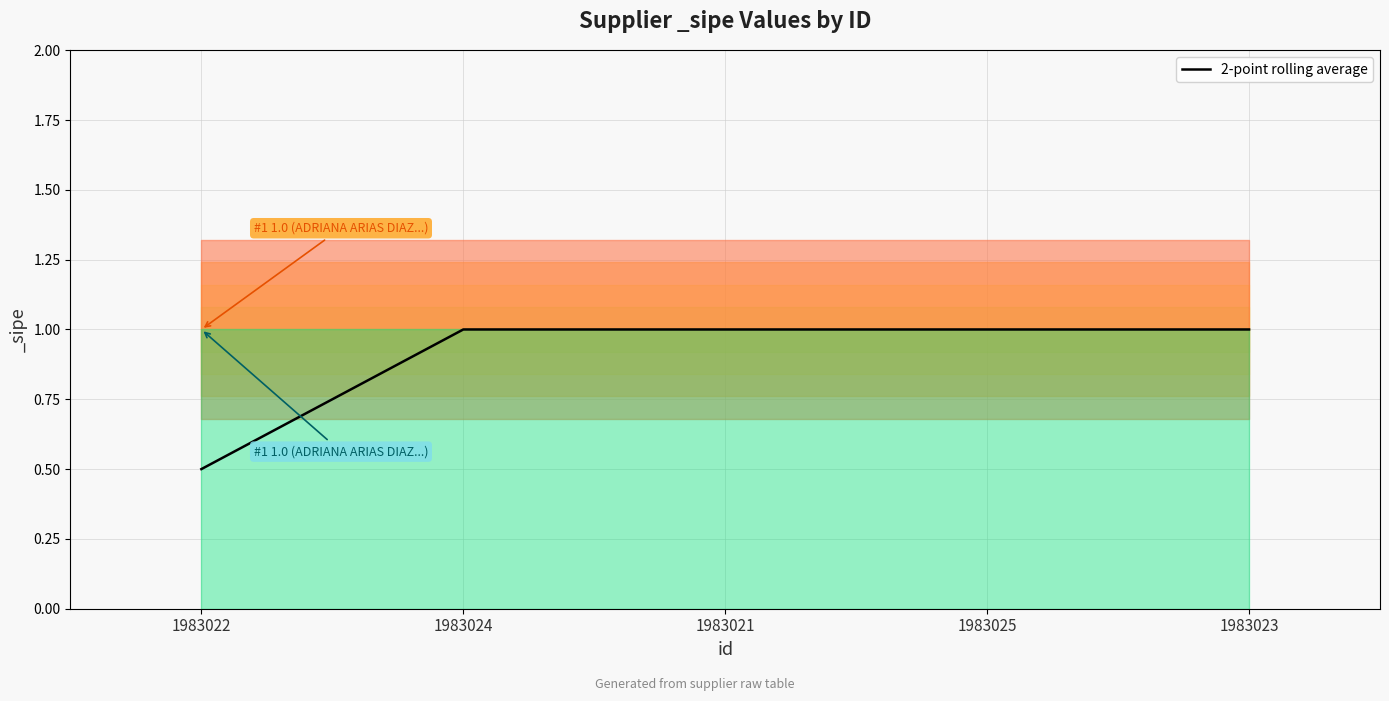

What is the sum of all values?

4.5